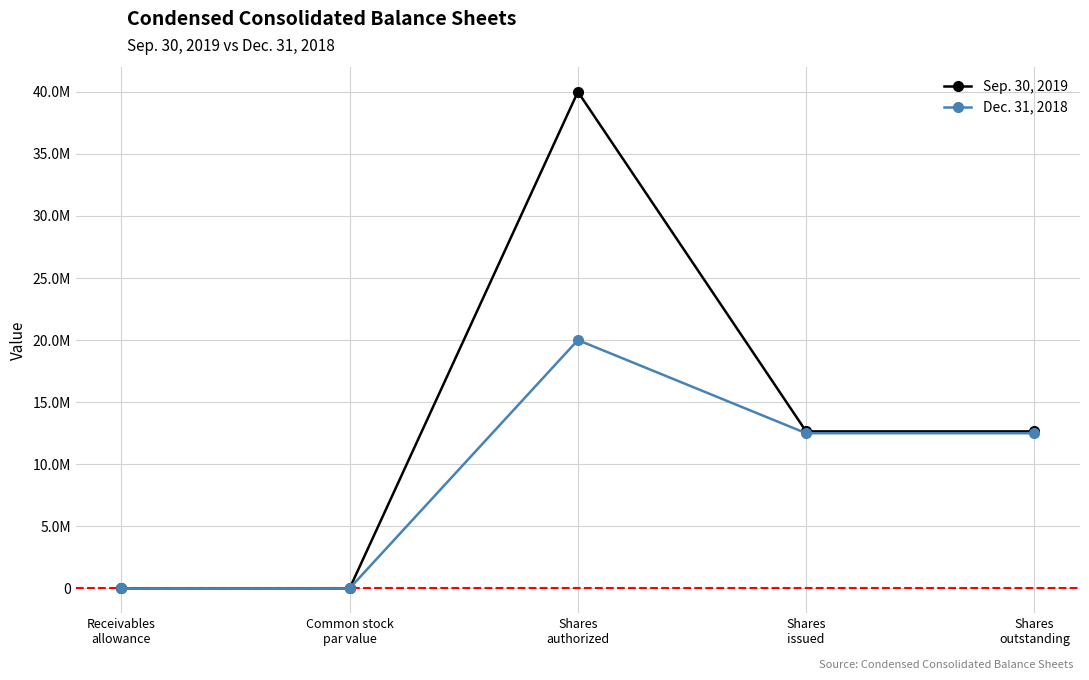

What are all the series names shown in the legend?

Sep. 30, 2019, Dec. 31, 2018